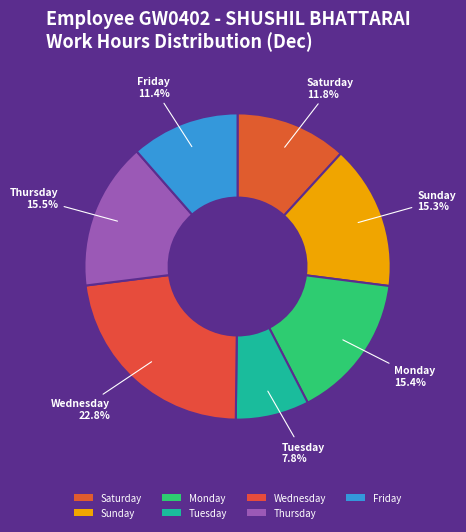

Is there a majority slice in this chart?

No